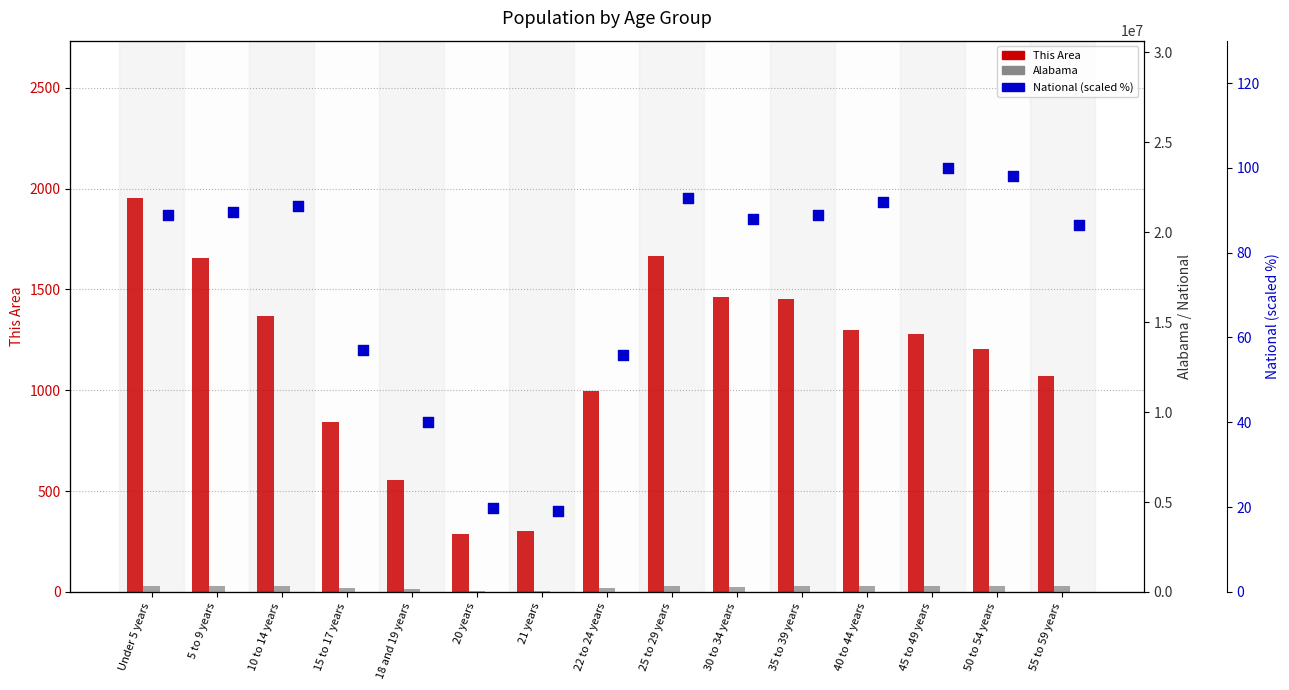

What is the total value across all series at 50 to 54 years?

348787.2